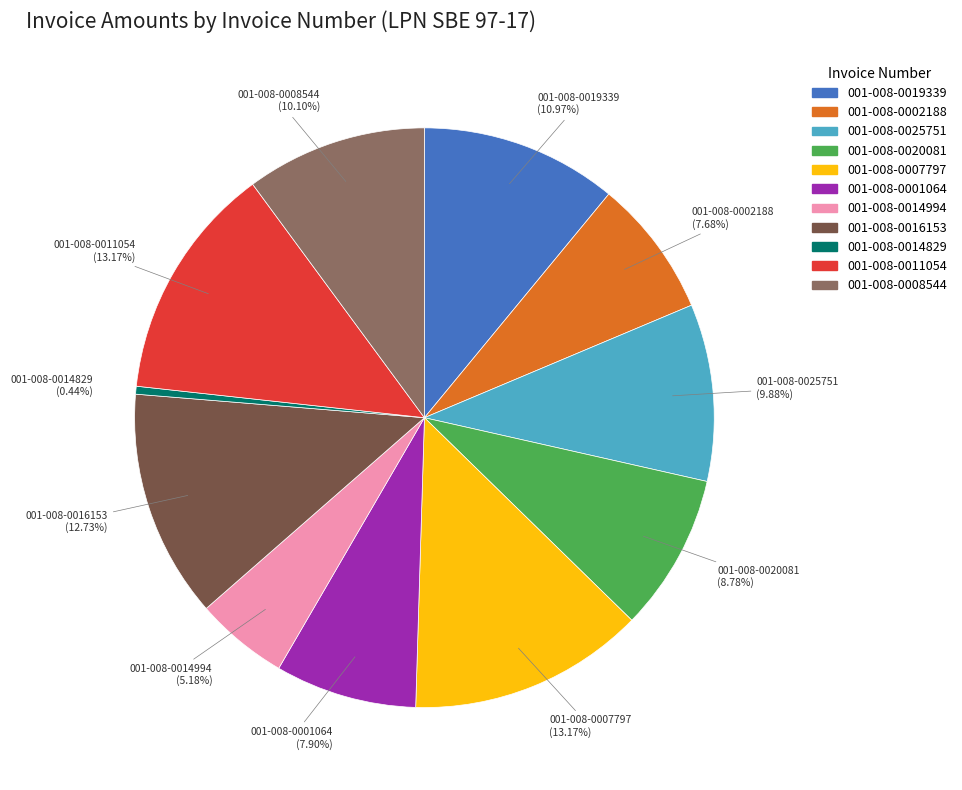

Which category has the smallest portion of the pie?

001-008-0014829